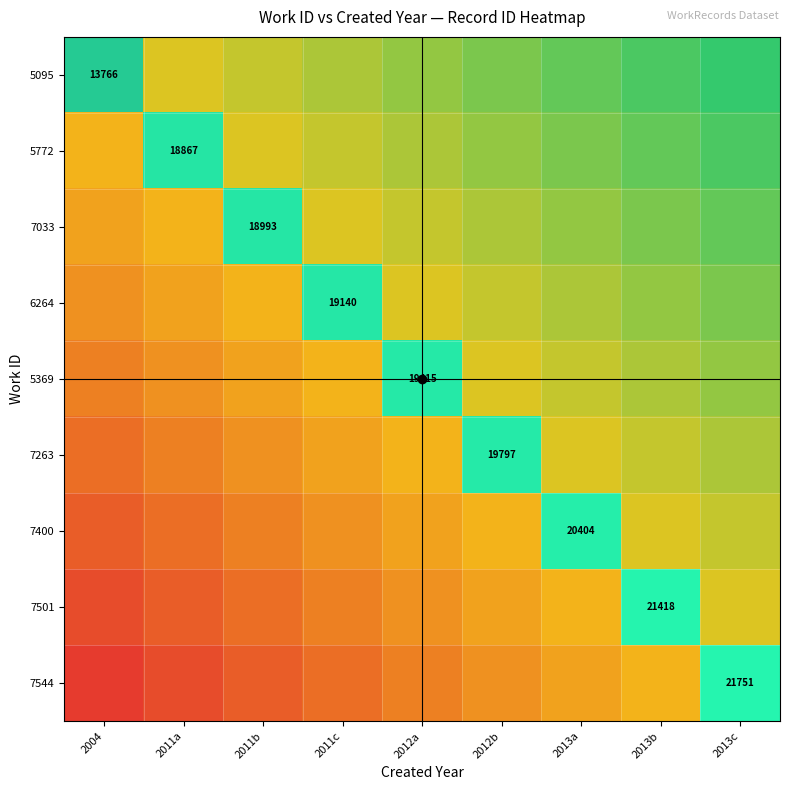

Which series changed the most between 2012b and 2013b?

7501